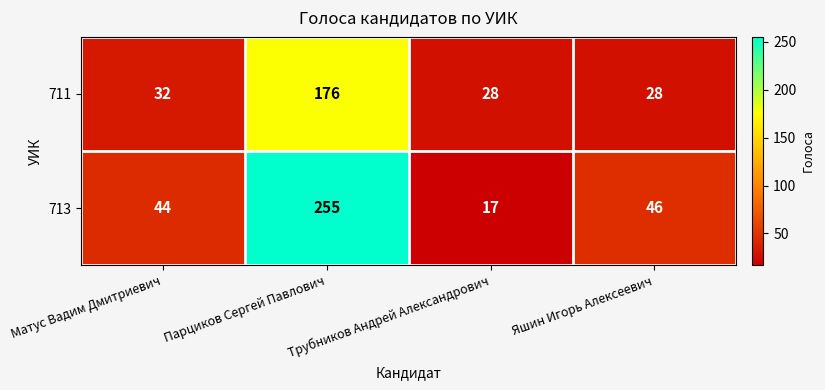

True or false: 711 has a value of 176 at Парциков Сергей Павлович.

True